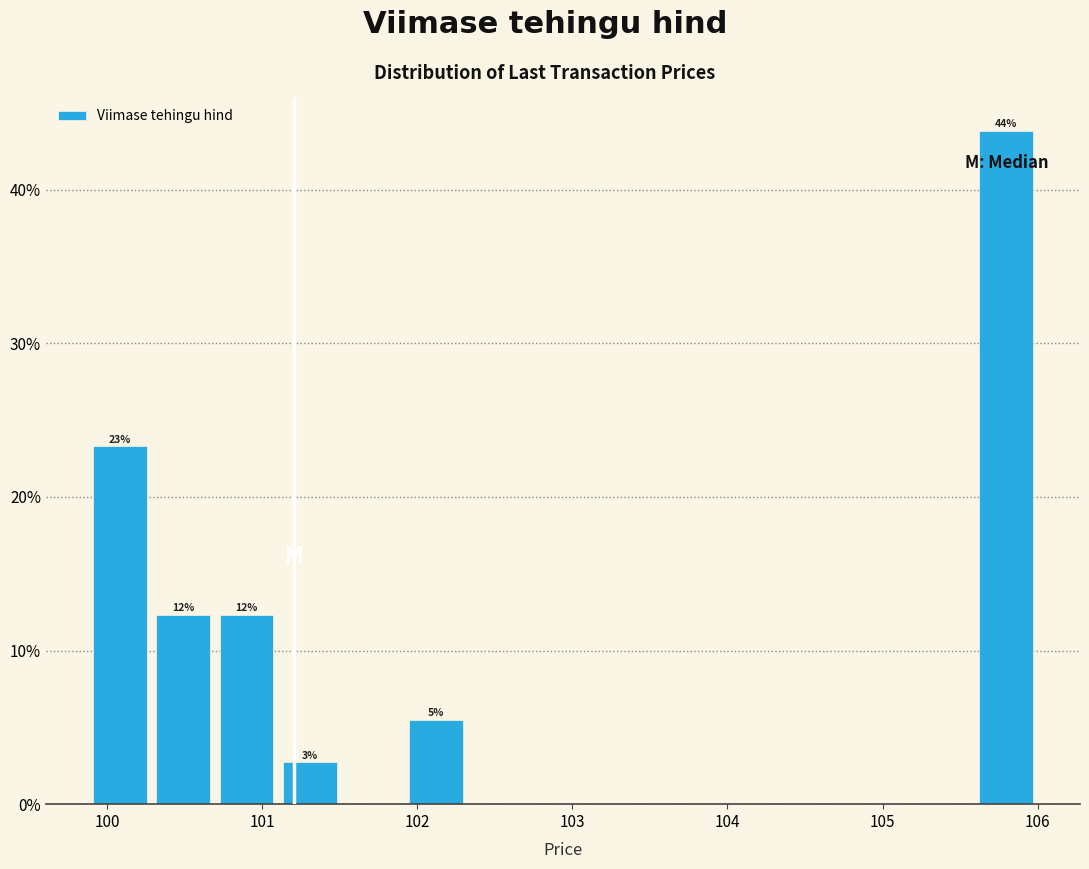

Which range on the x-axis has the tallest bar?

105.6 to 106.0